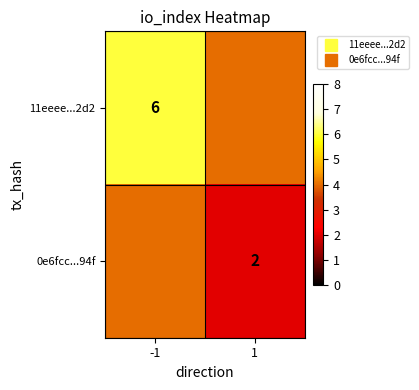

What is the average value of the 0e6fcc...94f series?

3